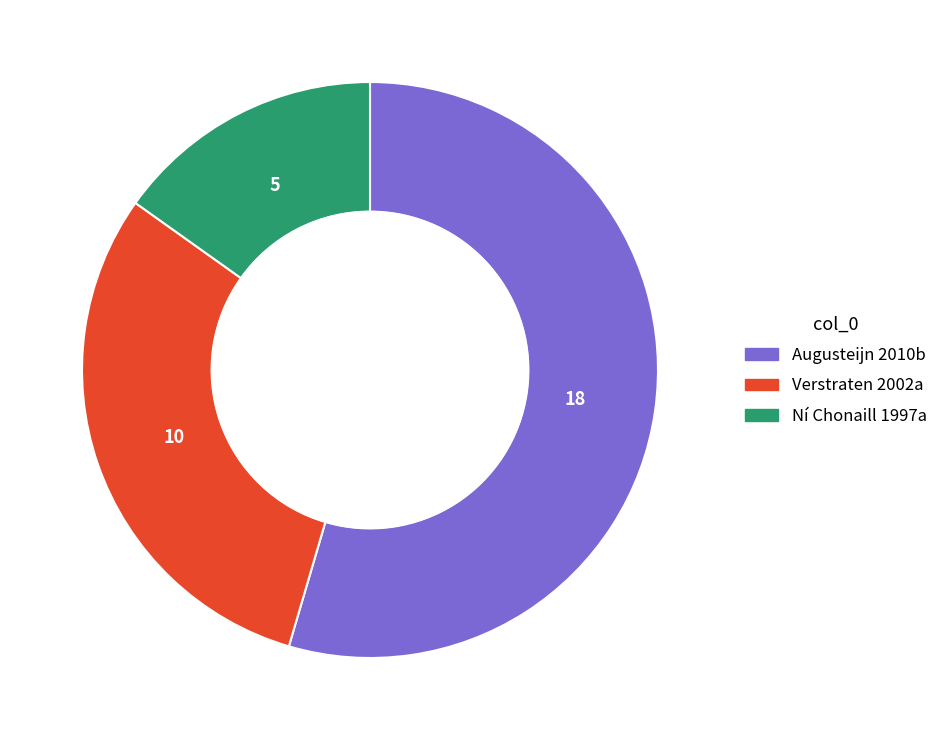

Is Verstraten 2002a the majority of the pie?

No